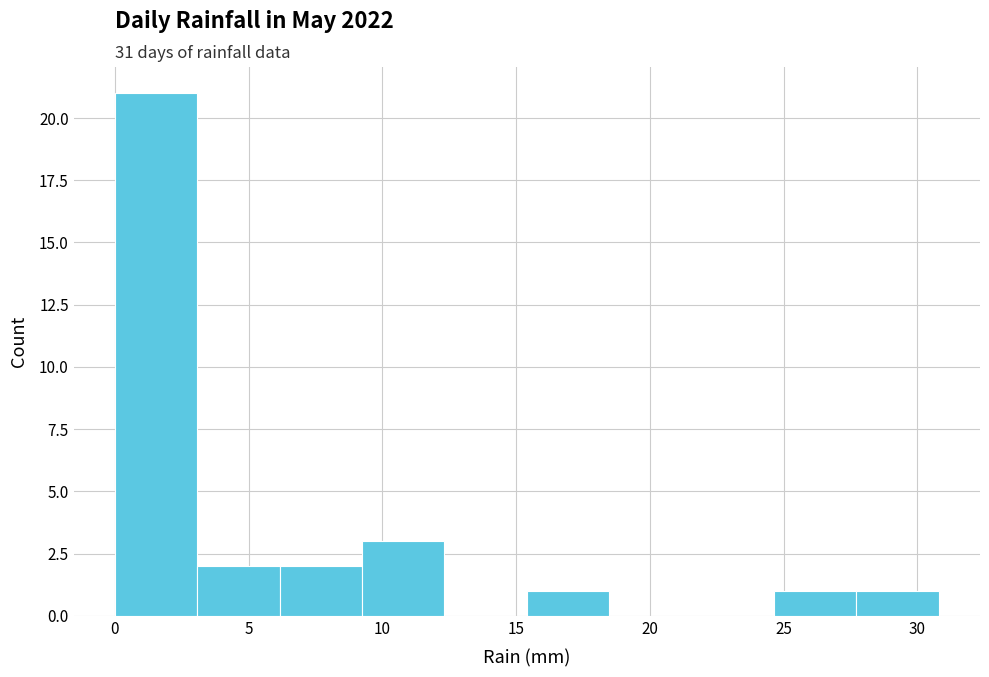

Which range on the x-axis has the tallest bar?

0.0 to 3.0